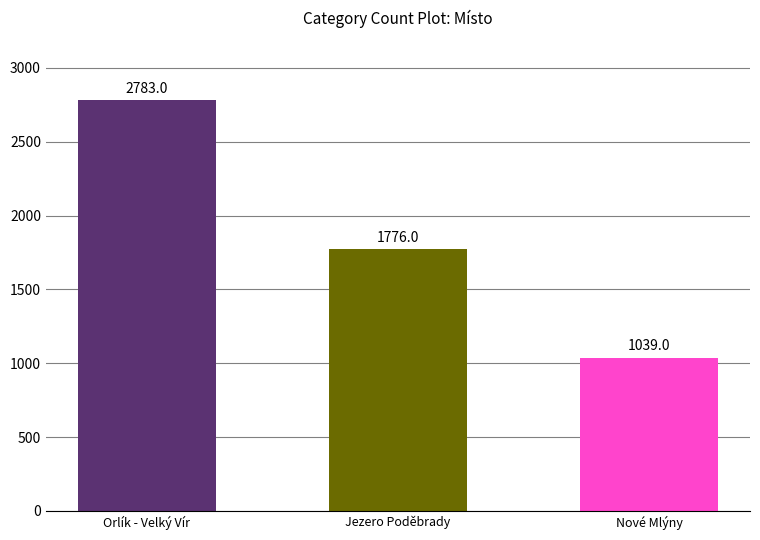

What position from the left is Jezero Poděbrady?

2